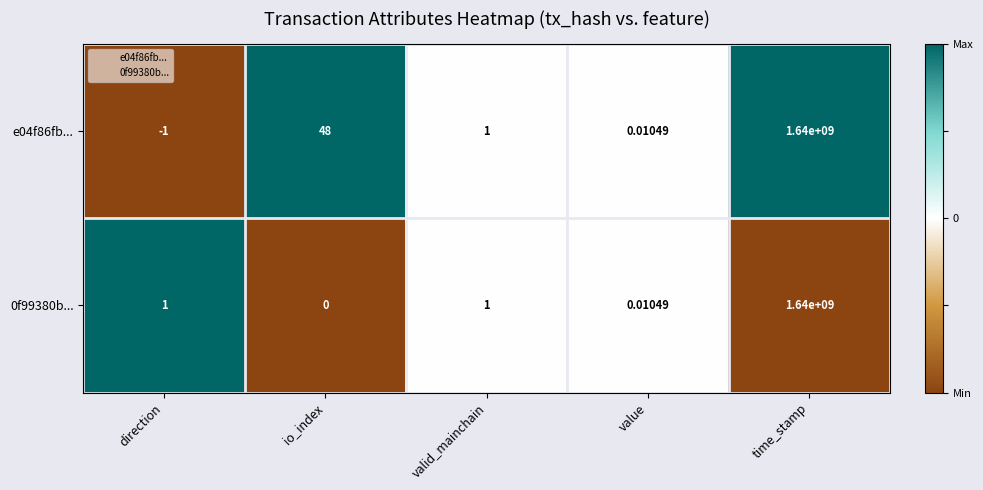

Which category has the lowest value across all series?

direction